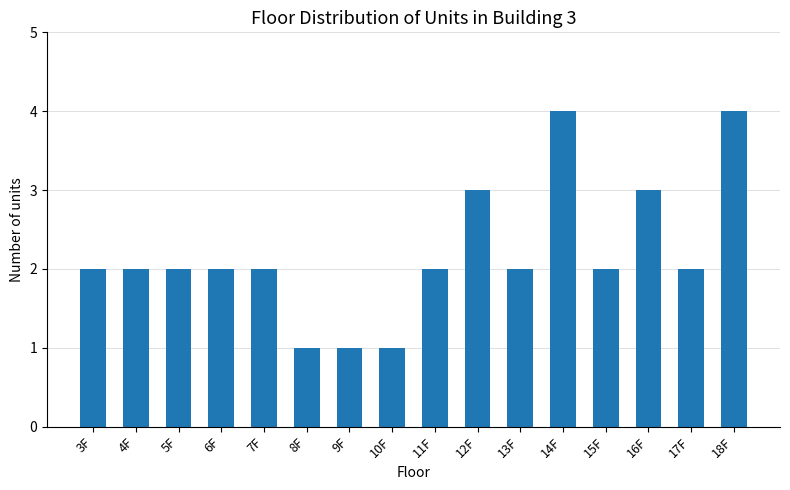

Count the number of categories in the chart.

16